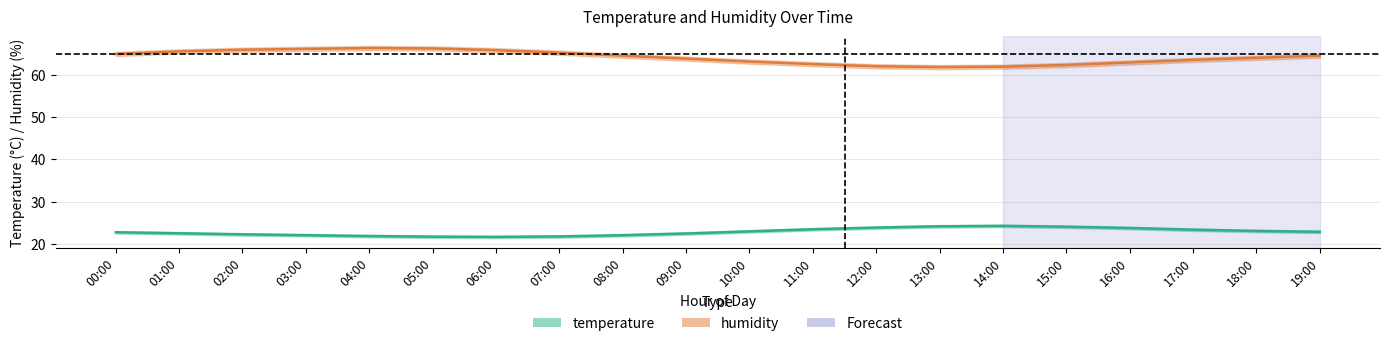

How many interior local valleys does the humidity_lower series have?

1